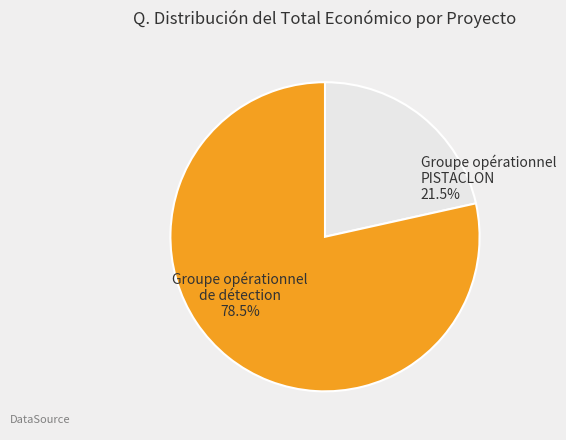

Approximately how many times larger is the value at Groupe opérationnel de détection compared to Groupe opérationnel PISTACLON?

3.6